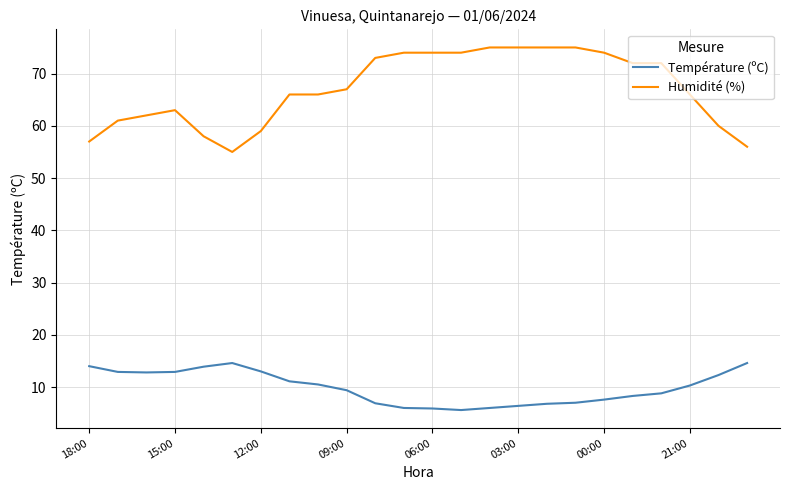

What is the average value of the Température (ºC) series?

9.9